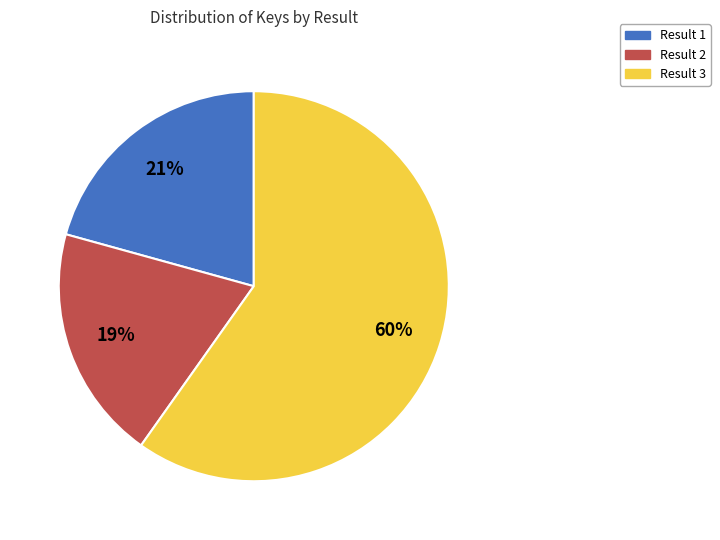

The Result 3 slice represents 60% of the pie. True or false?

True